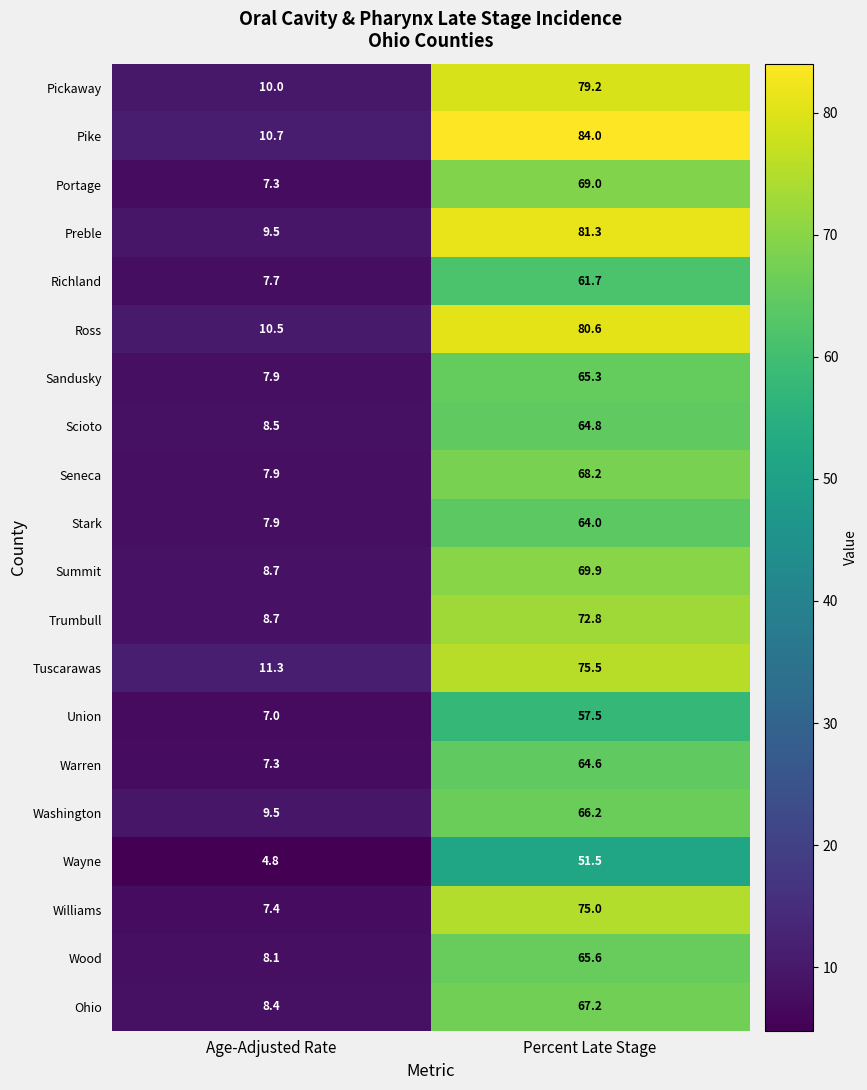

True or false: Stark has a value of 100.1 at Percent Late Stage.

False